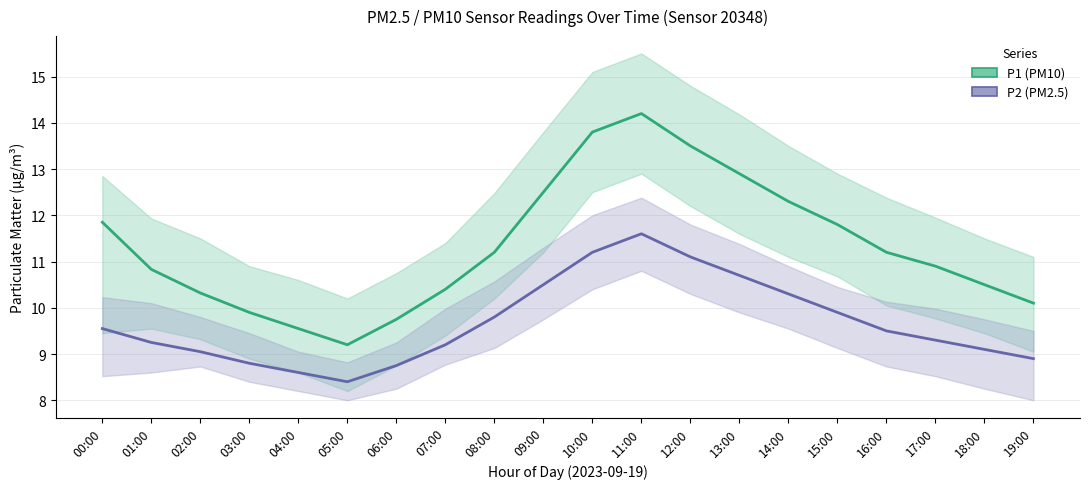

What is the total value across all series at 15:00?

21.7